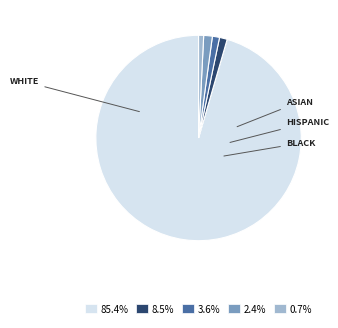

Does any single category account for the majority?

Yes